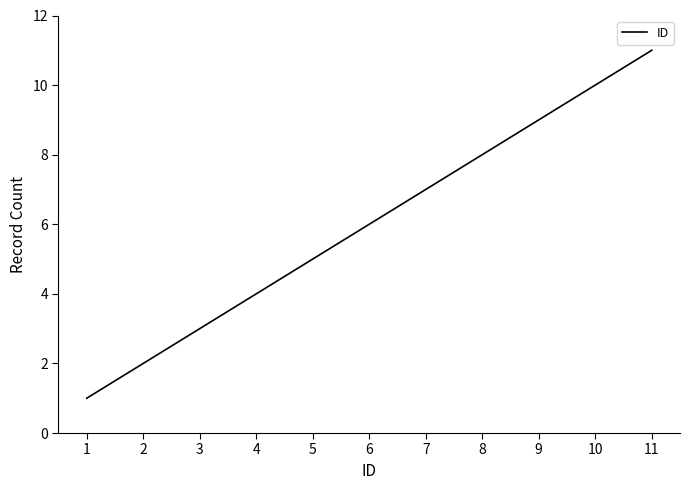

True or false: the data has more than 1 interior local peaks.

False